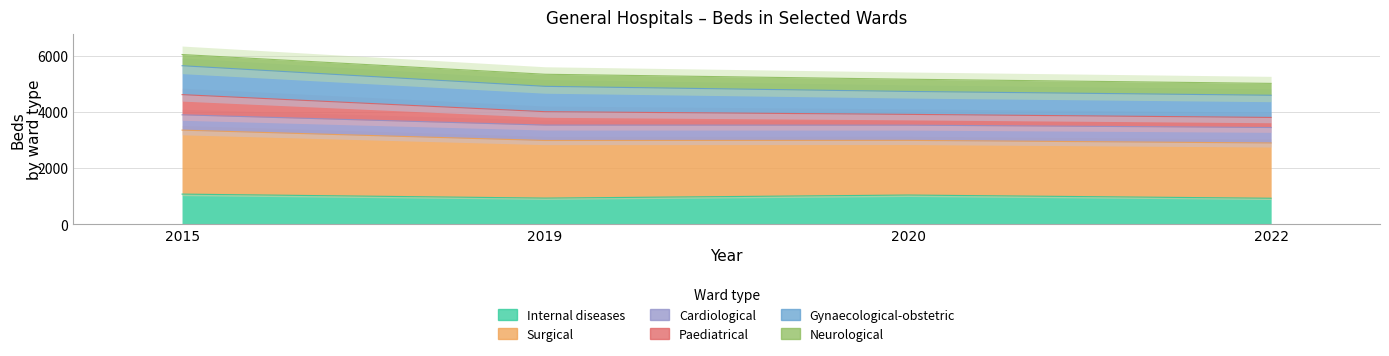

The value of Internal diseases at 2015 is 1067. True or false?

True